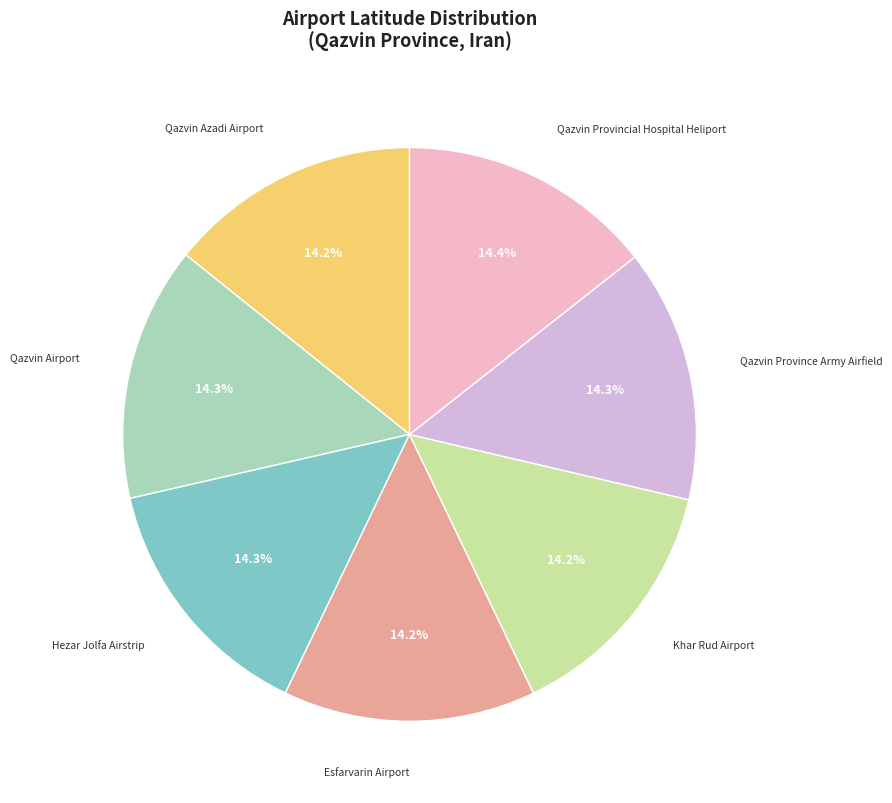

Is there a majority slice in this chart?

No